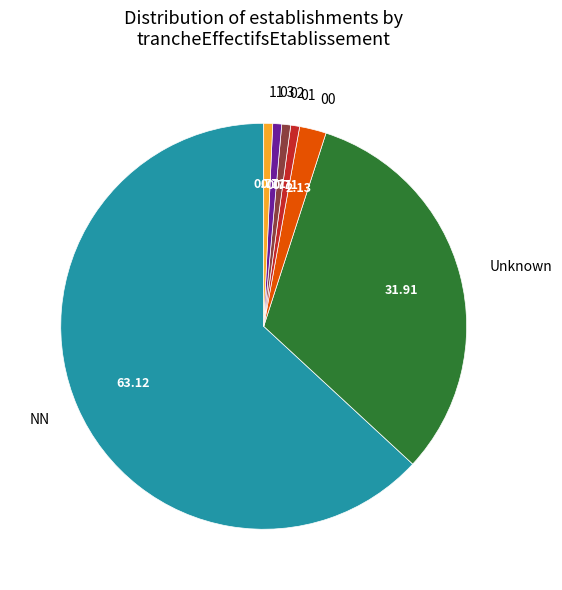

What is the largest slice in the pie chart?

NN